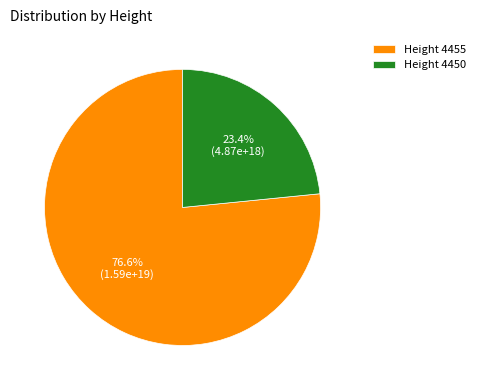

To the nearest percent, what is the difference between the largest and smallest slice percentages?

53%